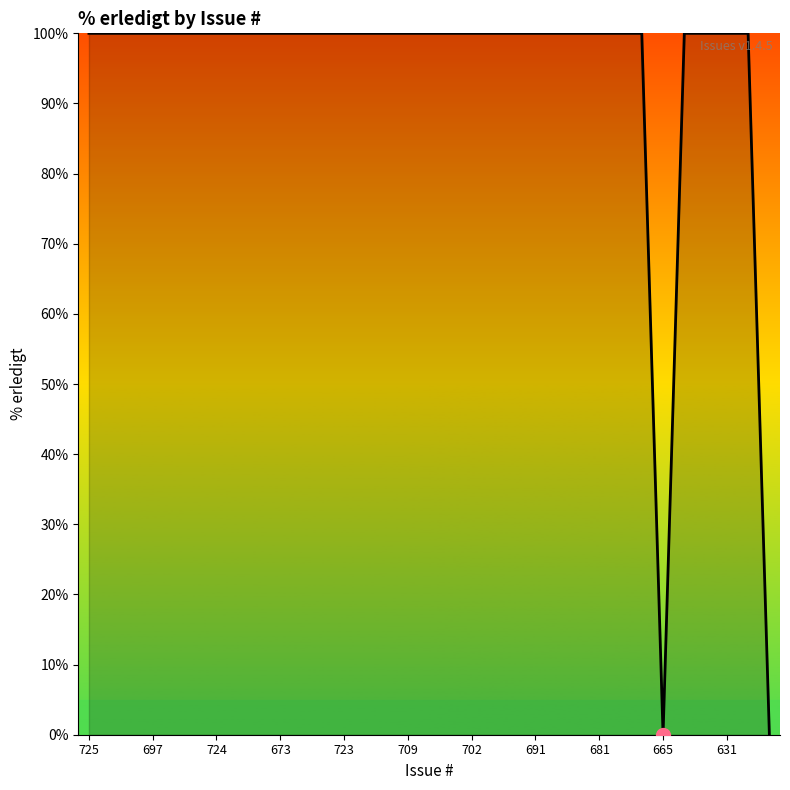

What is the maximum value shown in the chart?

100